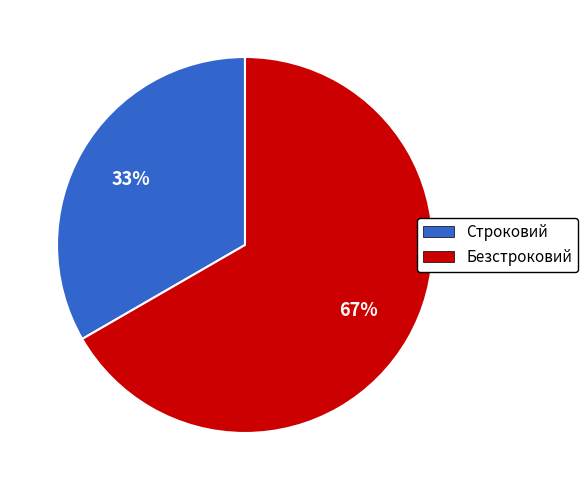

What is the majority slice?

Безстроковий